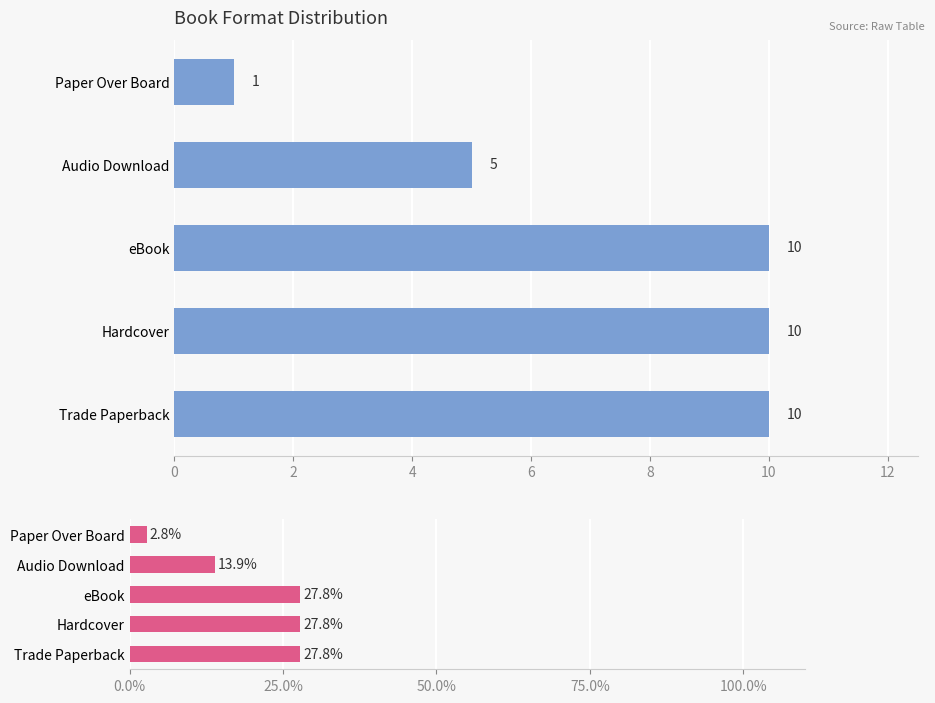

Reading left to right, extract all data points from this chart.

Count: 10.0	10.0	10.0	5.0	1.0
Percentage: 27.8	27.8	27.8	13.9	2.8